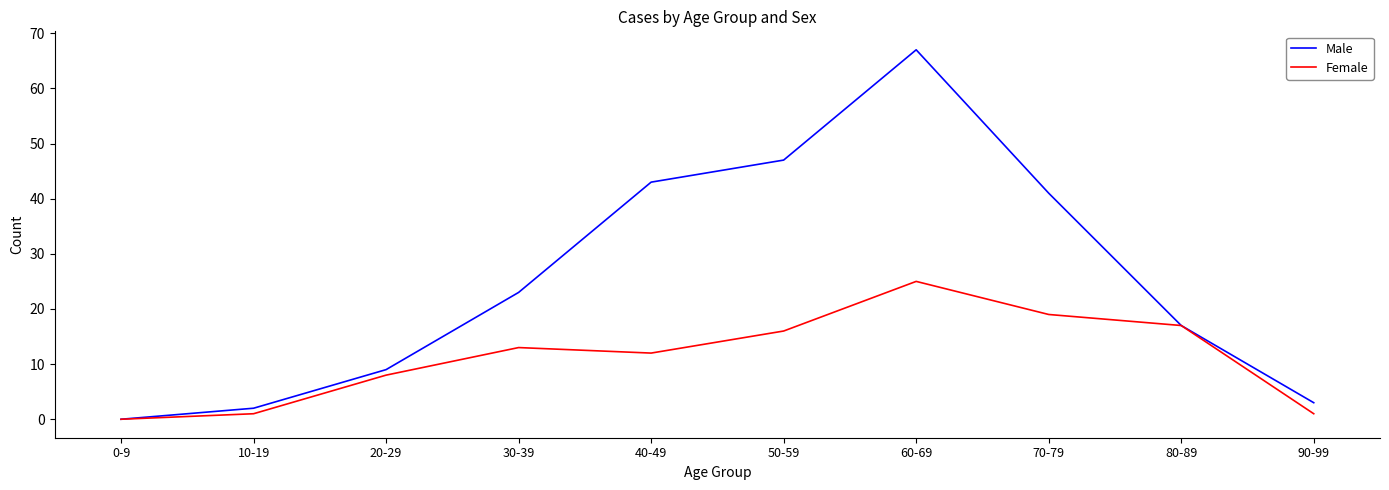

List the series in order of their peak value, lowest first.

Female, Male